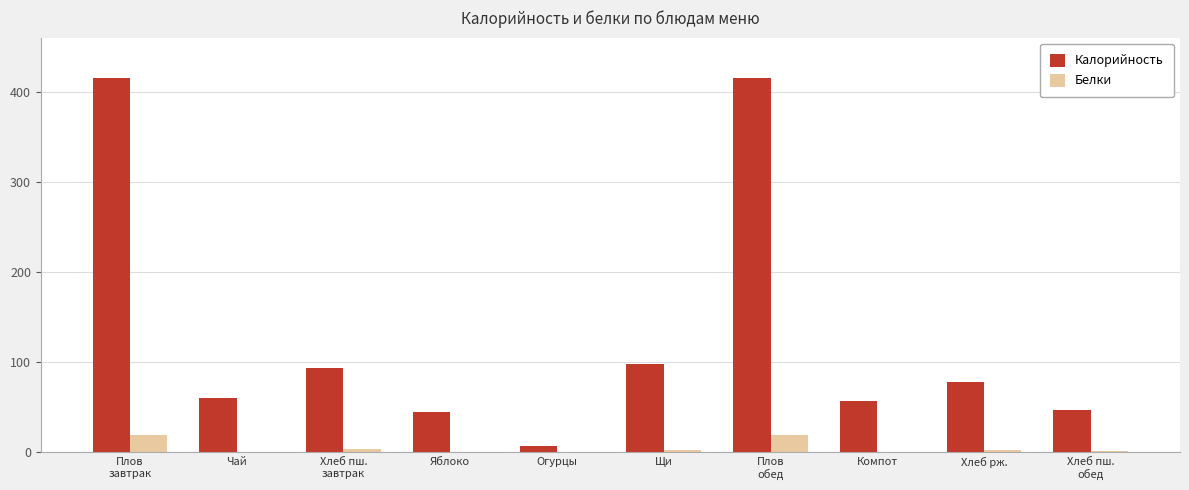

Which series has the widest spread of values?

Калорийность